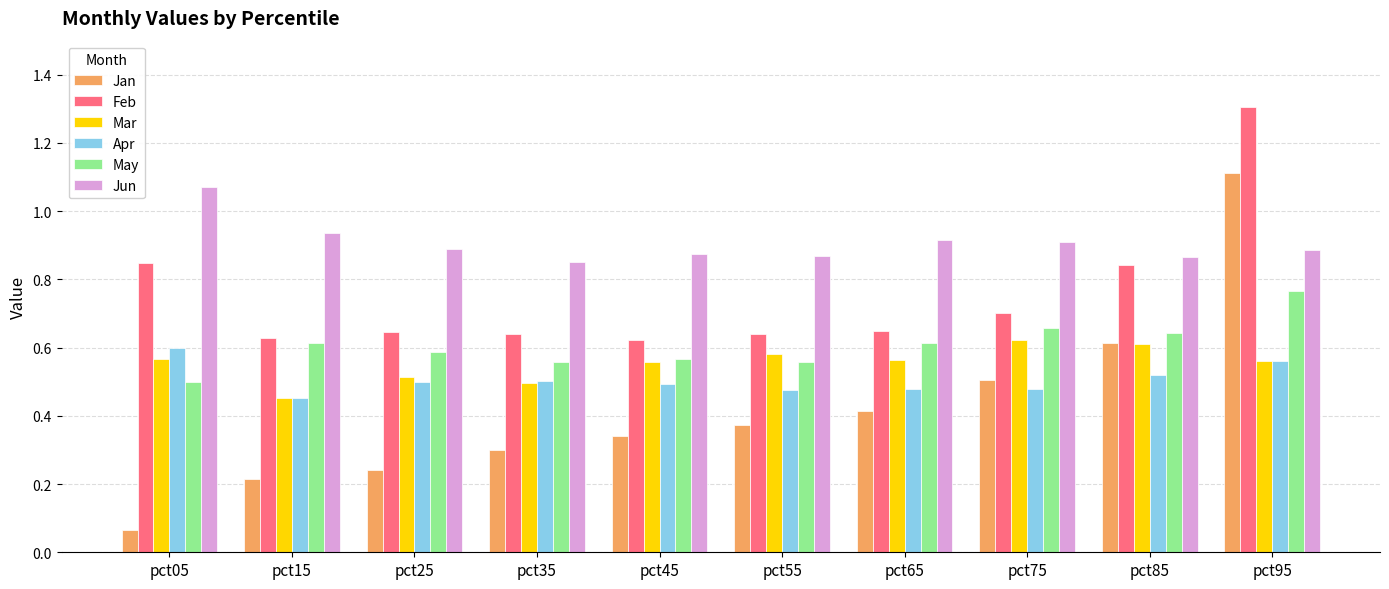

Which series has the largest total across all categories?

Jun